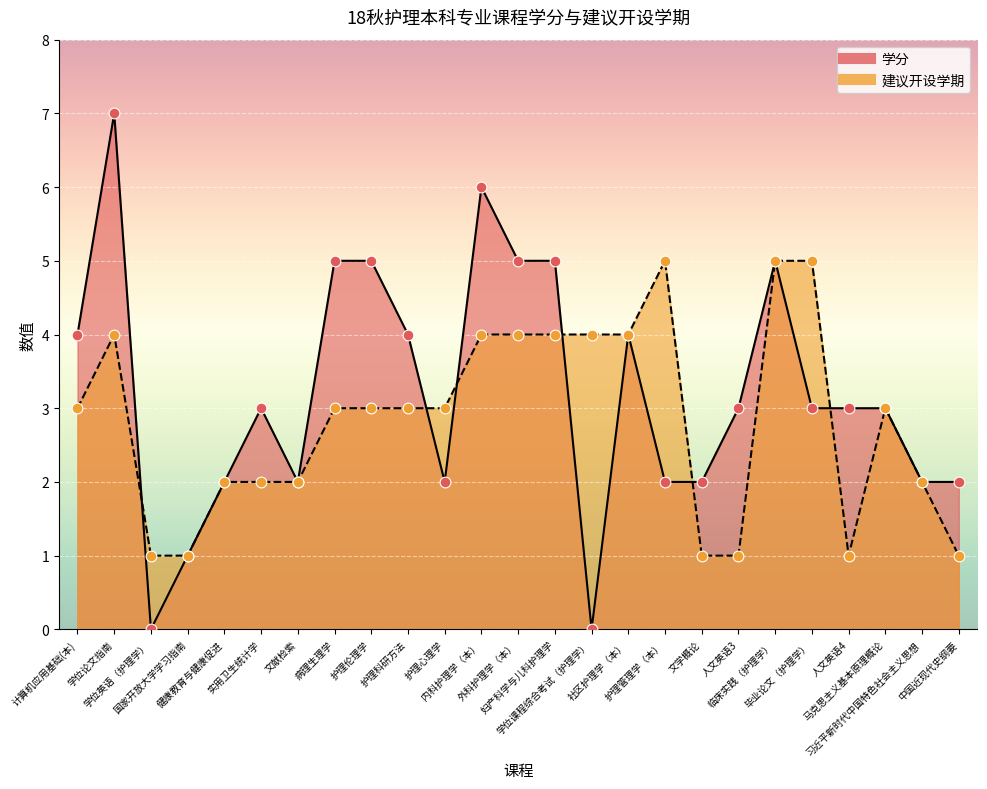

At how many categories does at least one series exceed 6?

1